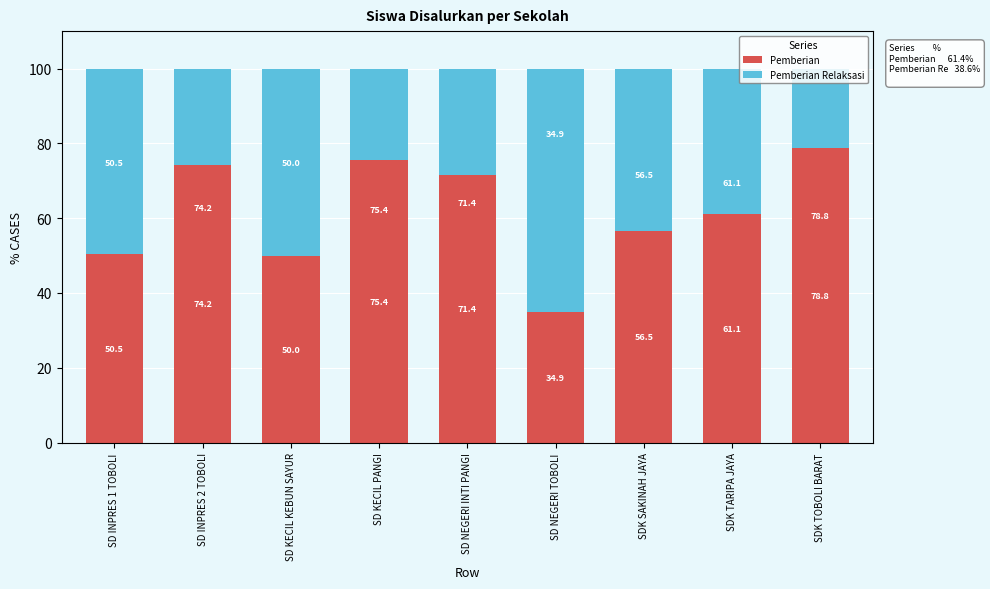

How many bars are there in total?

18